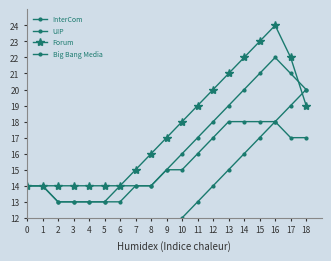

Reading left to right, what are all the values shown in this chart?

InterCom: 0=2	1=3	2=4	3=5	4=6	5=7	6=8	7=9	8=10	9=11	10=12	11=13	12=14	13=15	14=16	15=17	16=18	17=19	18=20
UIP: 0=14	1=14	2=13	3=13	4=13	5=13	6=14	7=14	8=14	9=15	10=16	11=17	12=18	13=19	14=20	15=21	16=22	17=21	18=20
Forum: 0=14	1=14	2=14	3=14	4=14	5=14	6=14	7=15	8=16	9=17	10=18	11=19	12=20	13=21	14=22	15=23	16=24	17=22	18=19
Big Bang Media: 0=14	1=14	2=13	3=13	4=13	5=13	6=13	7=14	8=14	9=15	10=15	11=16	12=17	13=18	14=18	15=18	16=18	17=17	18=17